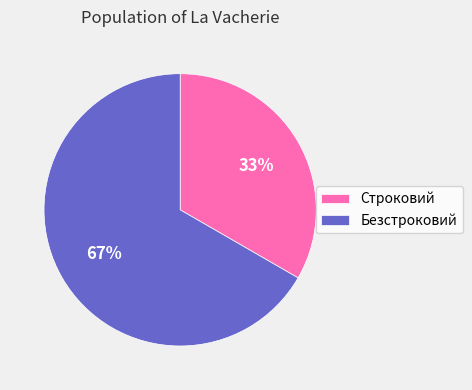

To the nearest percent, what is the combined percentage of Строковий and Безстроковий?

100%